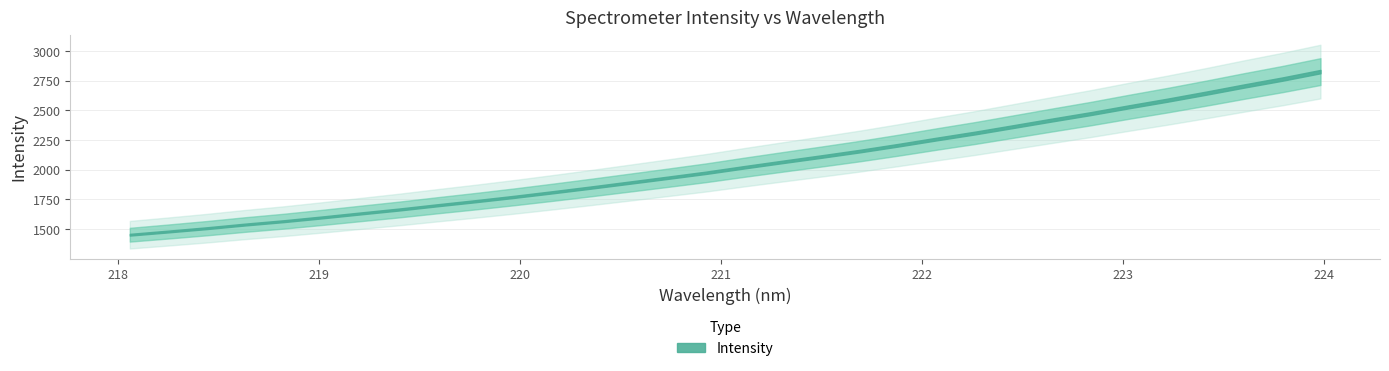

The value at 26 is 1560.8. True or false?

False